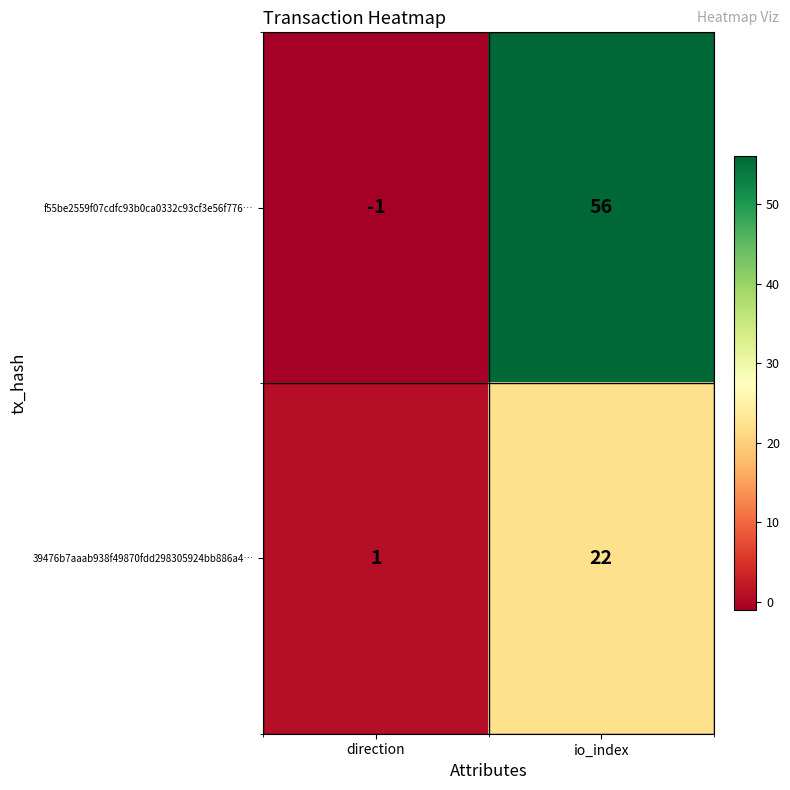

Reading left to right, list all the values displayed in this chart.

f55be2559f07cdfc93b0ca0332c93cf3e56f776…: direction=-1	io_index=56
39476b7aaab938f49870fdd298305924bb886a4…: direction=1	io_index=22